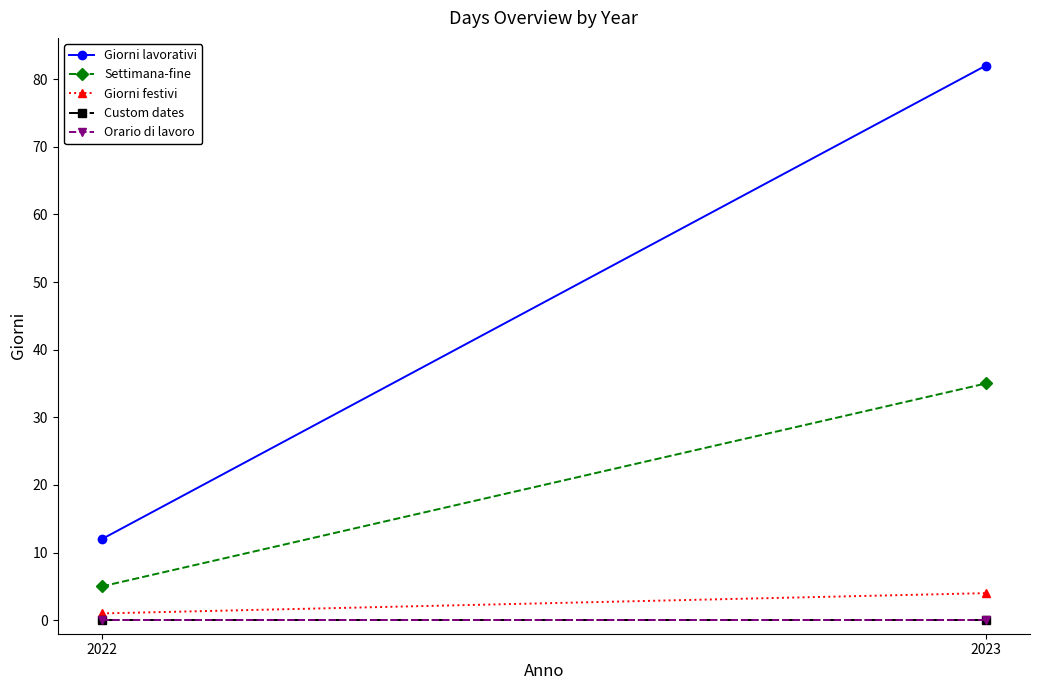

Does the chart have visible grid lines?

No